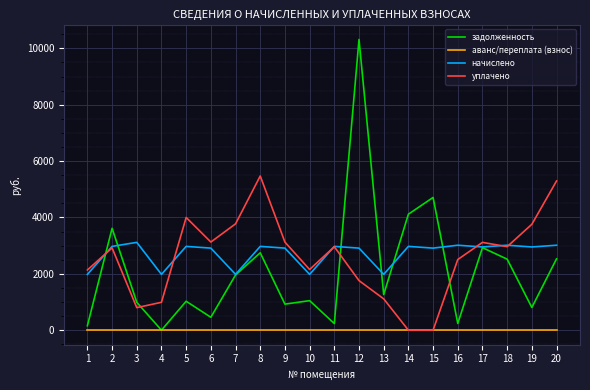

Is the value of аванс/переплата (взнос) at 7 greater than the value of задолженность at 11?

No